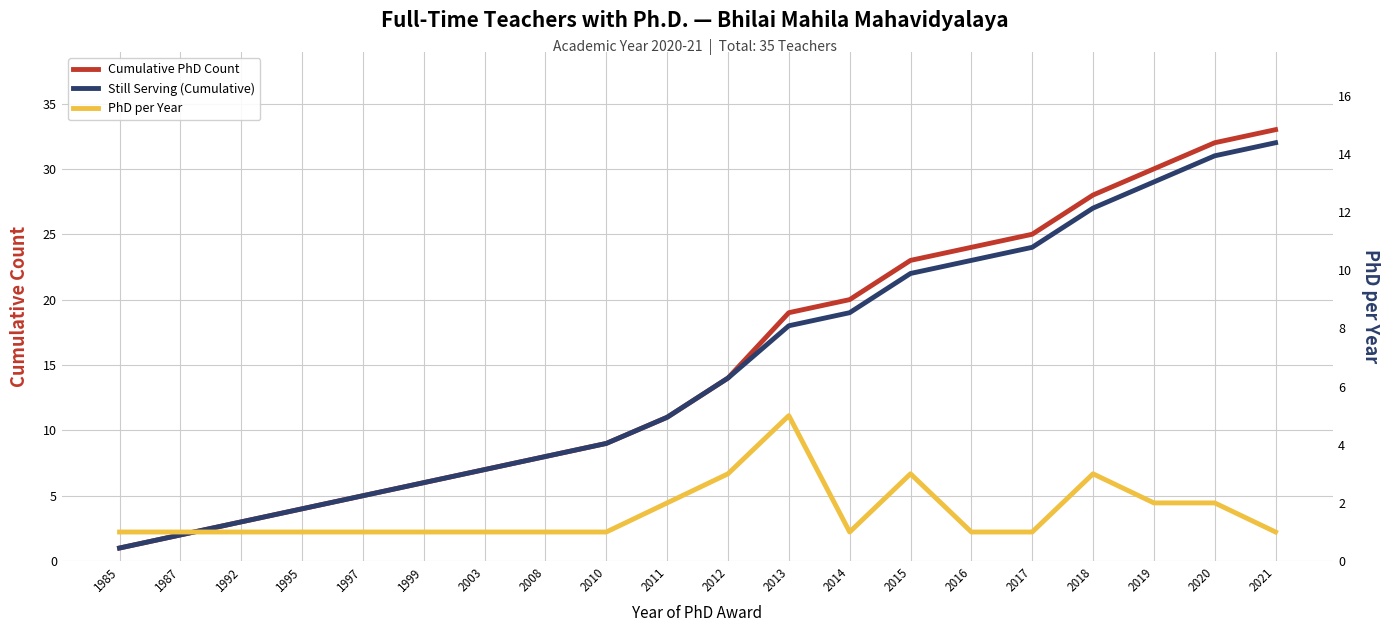

How many data points in PhD per Year are above 1?

7